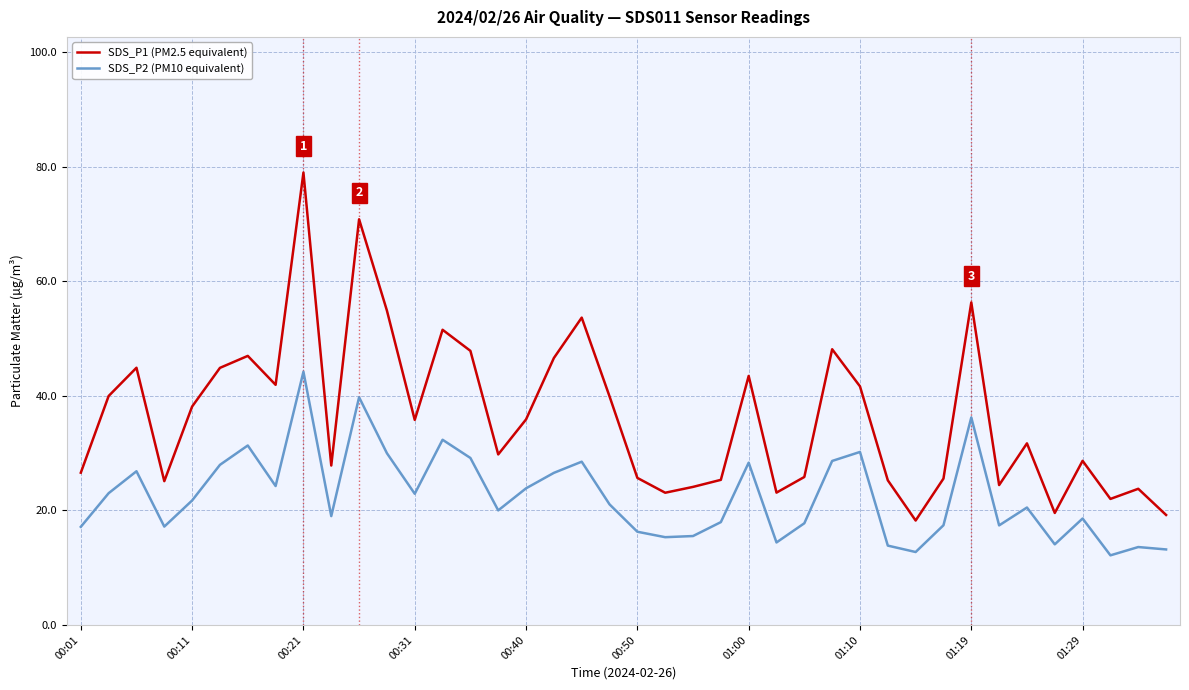

What is the difference between the maximum and minimum values in the SDS_P1 (PM2.5 equivalent) series?

60.7